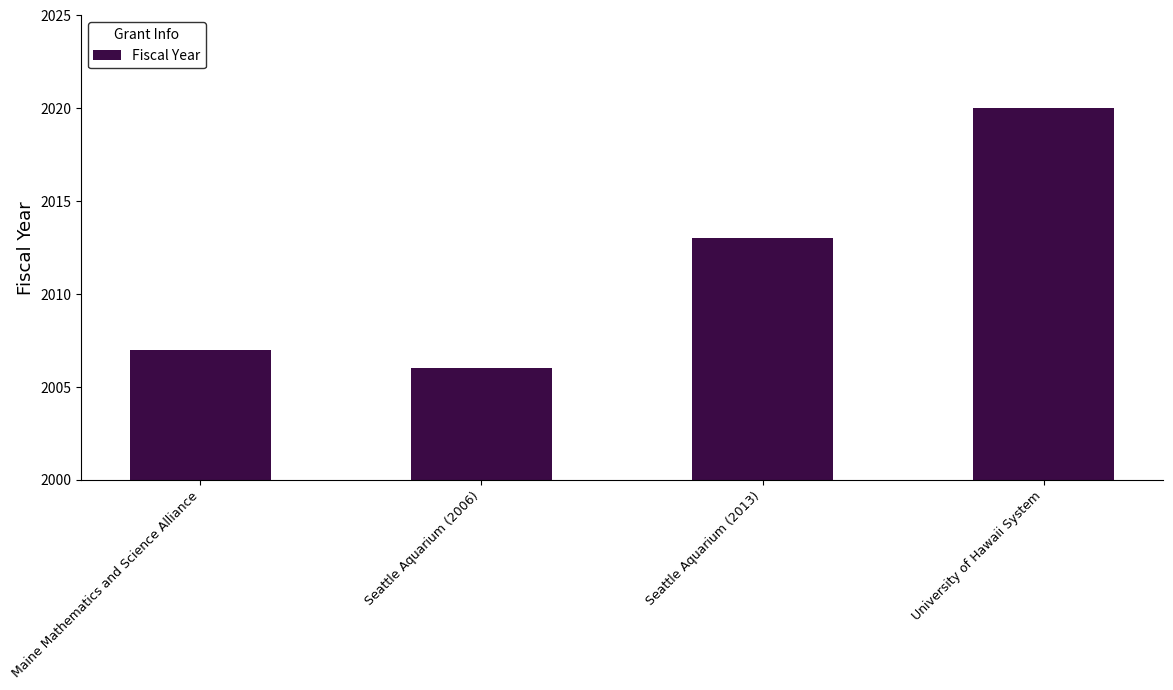

What is the label of the 2nd bar from the left?

Seattle Aquarium (2006)